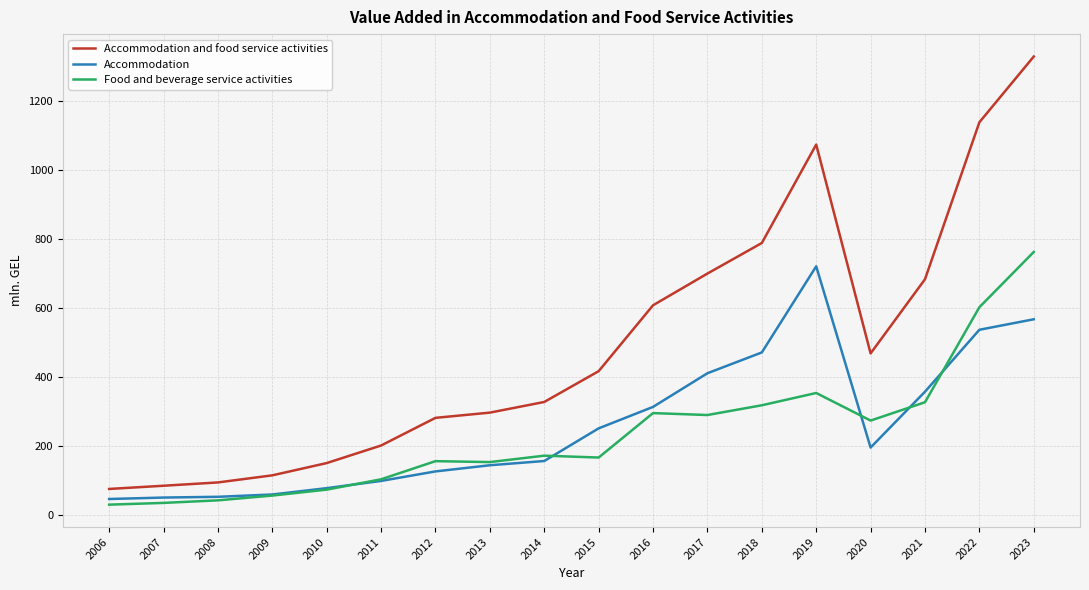

Which series changed the most between 2015 and 2020?

Food and beverage service activities